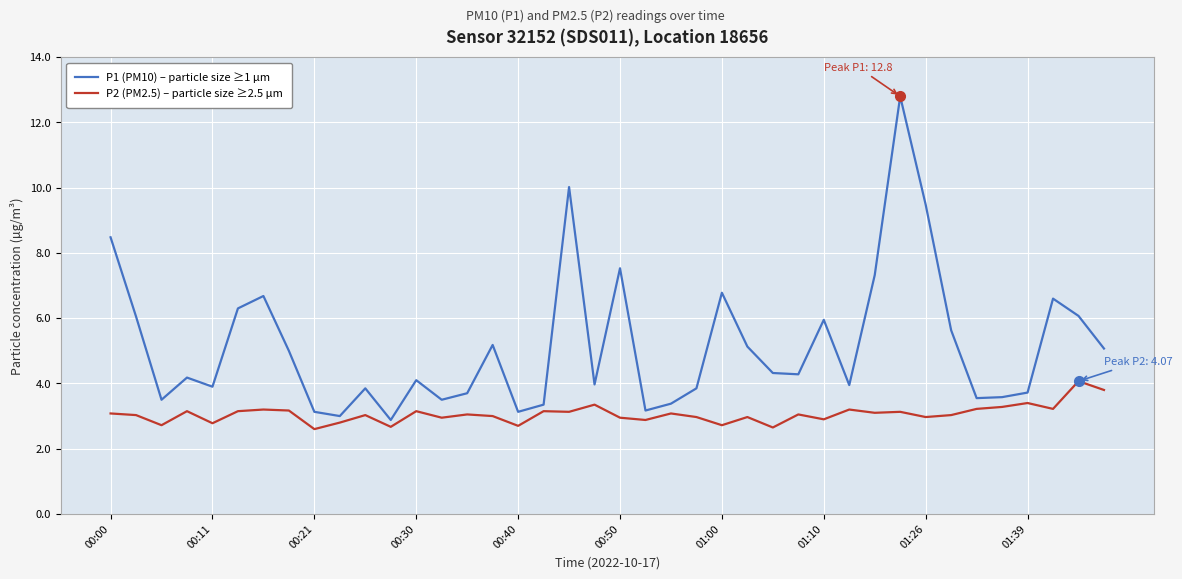

How many lines are shown in the chart?

2